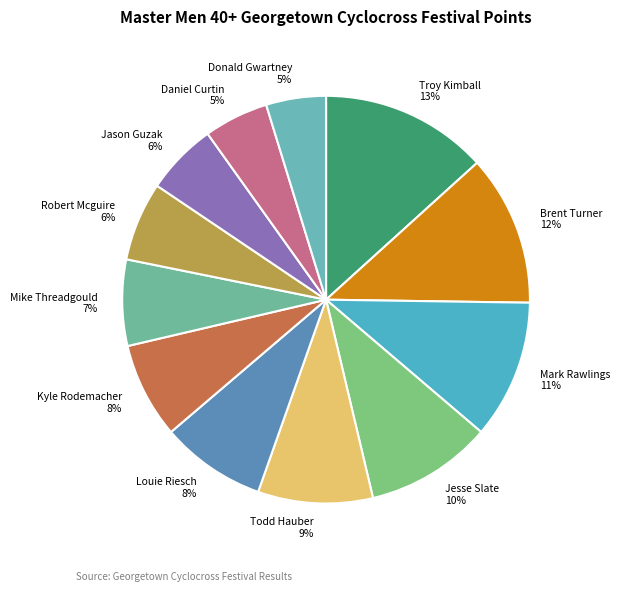

To the nearest percent, what portion does Mark Rawlings represent?

11%